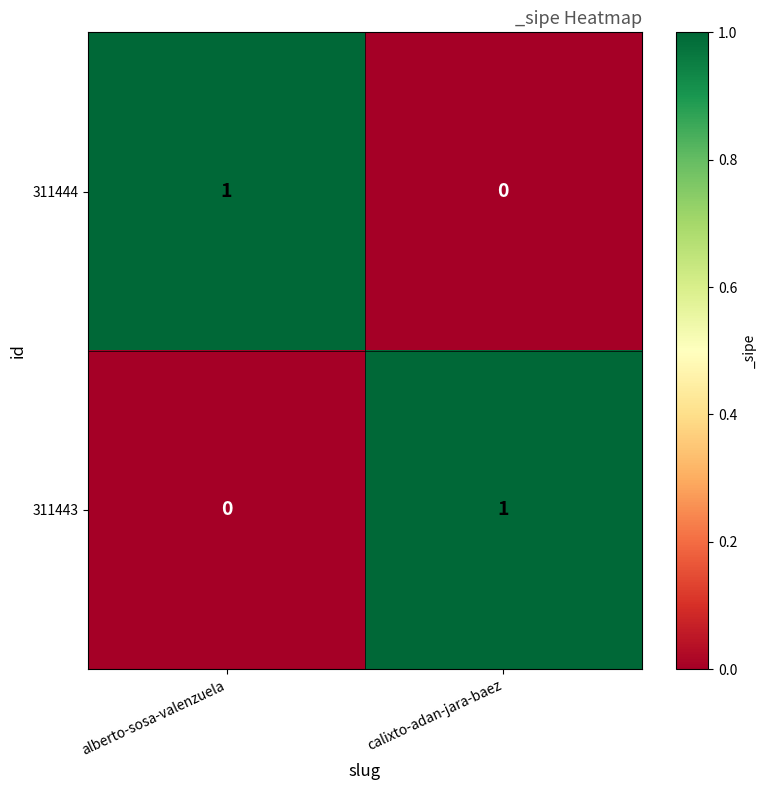

At which label is 311443 closest to 0?

alberto-sosa-valenzuela